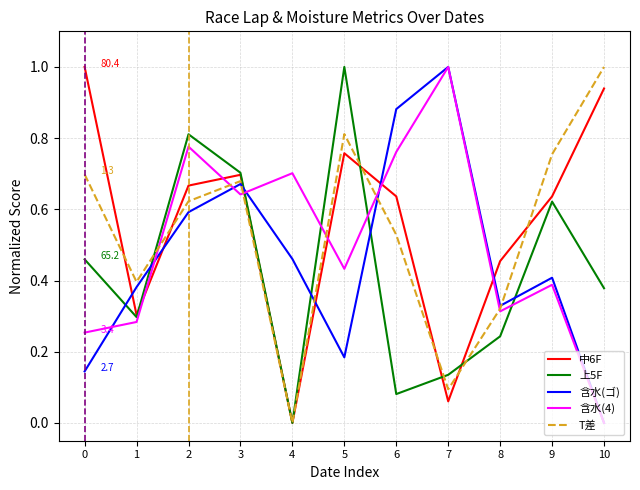

Where is the first local minimum for 含水(ゴ)?

5